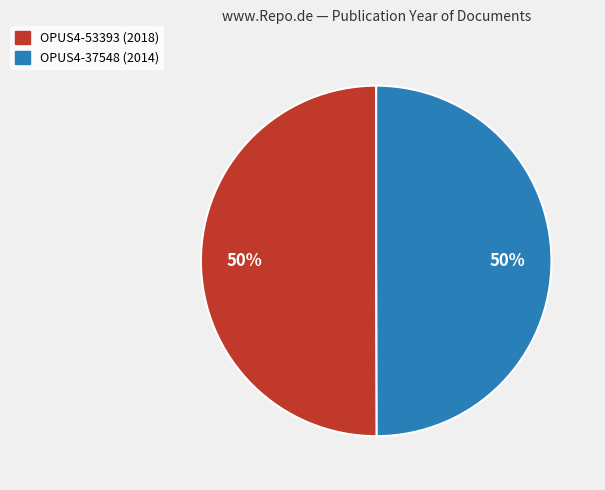

To the nearest percent, what percentage of the pie is OPUS4-53393 (2018)?

50%